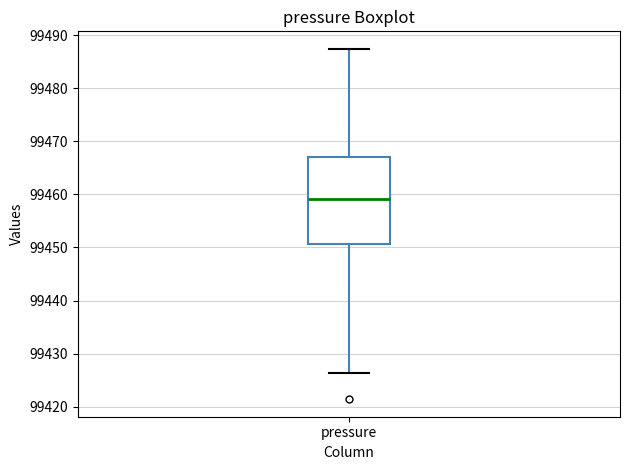

Where is the lower edge of the box for pressure on the y-axis? The values are not printed on the chart, so give them approximately, as read against the axis.

99451